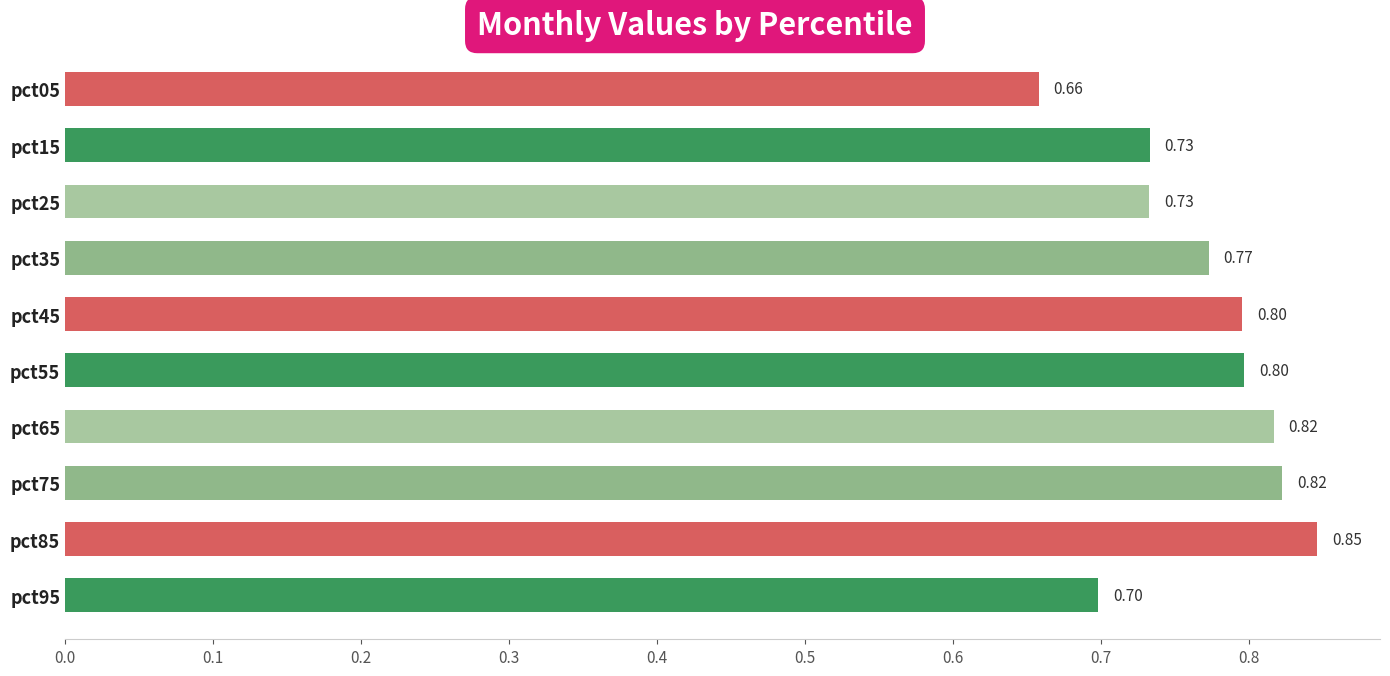

Count the values in the range 0 to 1.

10